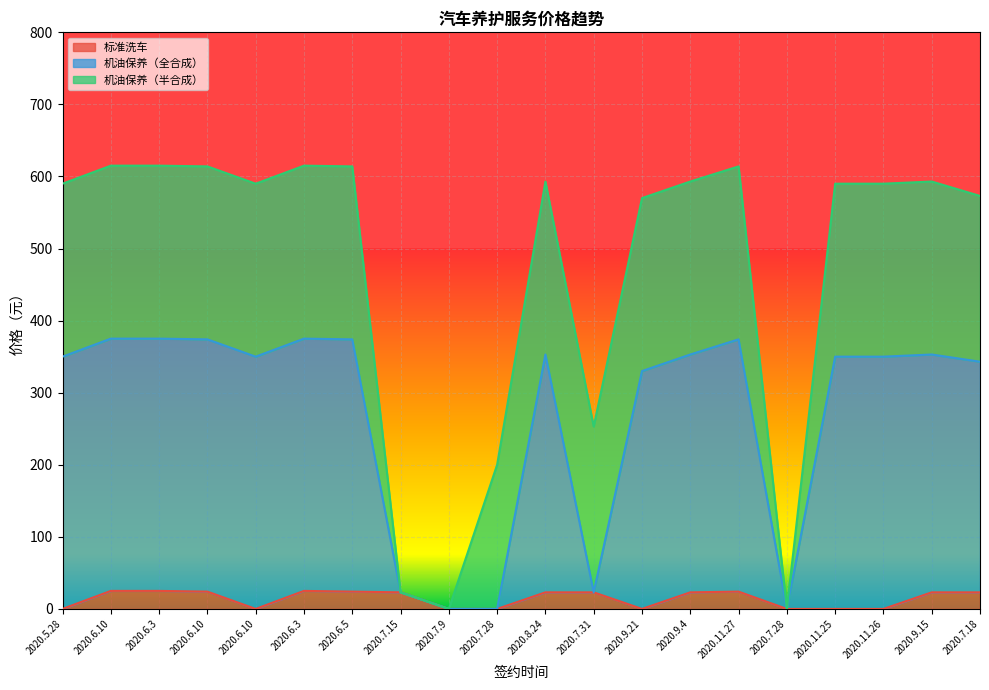

Which series has the largest total across all categories?

机油保养（全合成）